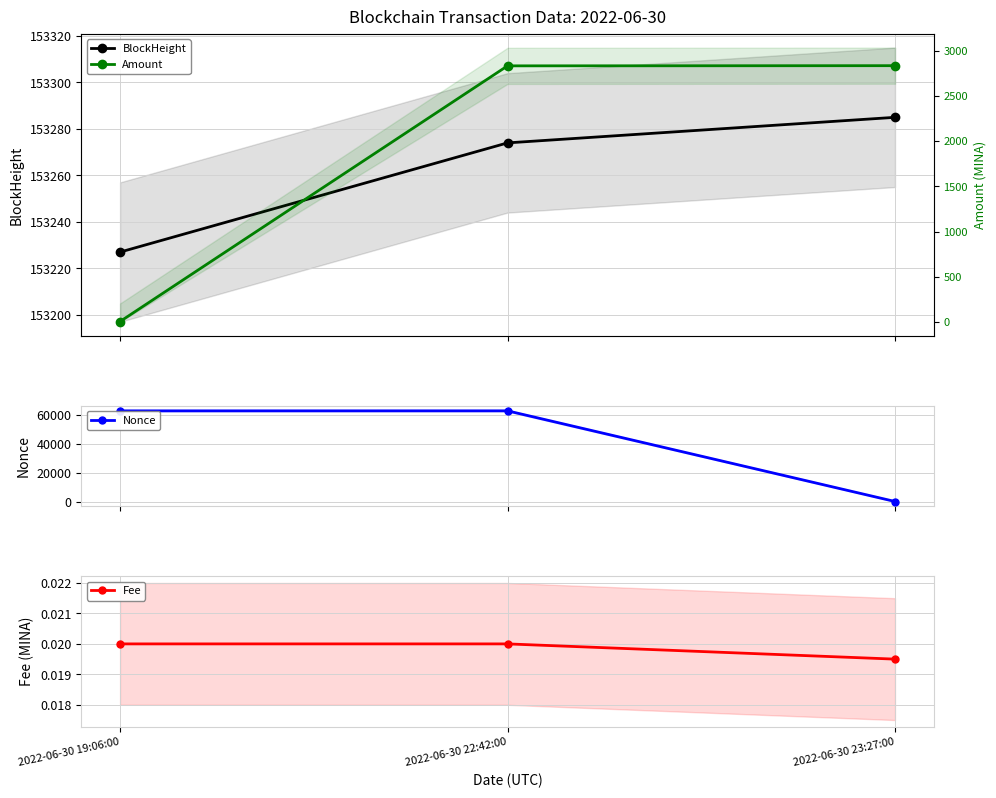

Which category has the lowest value across all series?

2022-06-30 23:27:00